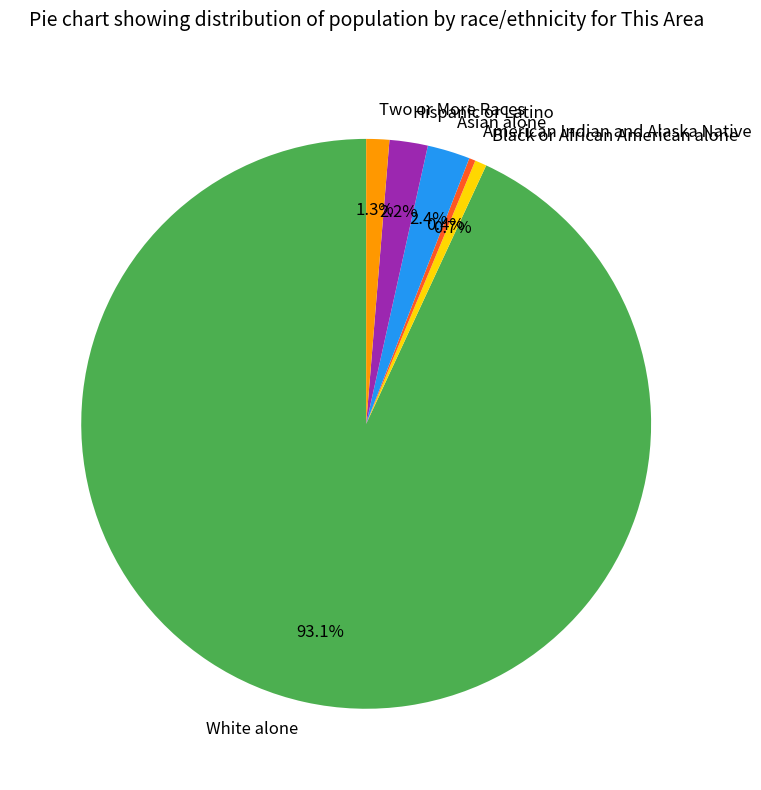

Which slice is the largest?

White alone